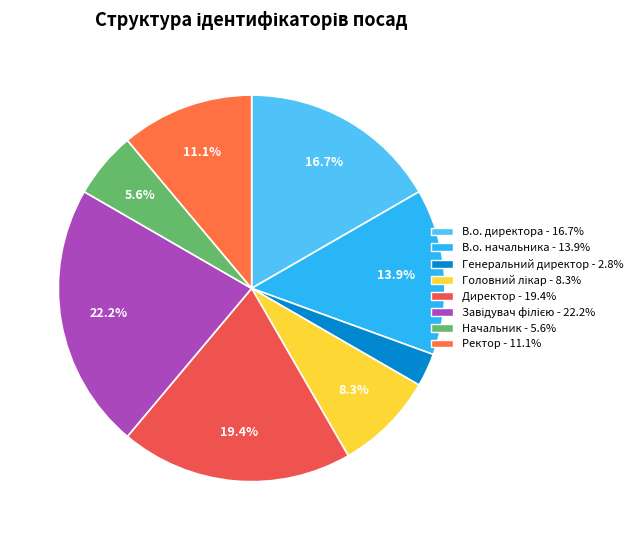

Do Головний лікар and Ректор together represent more than half of the pie?

No